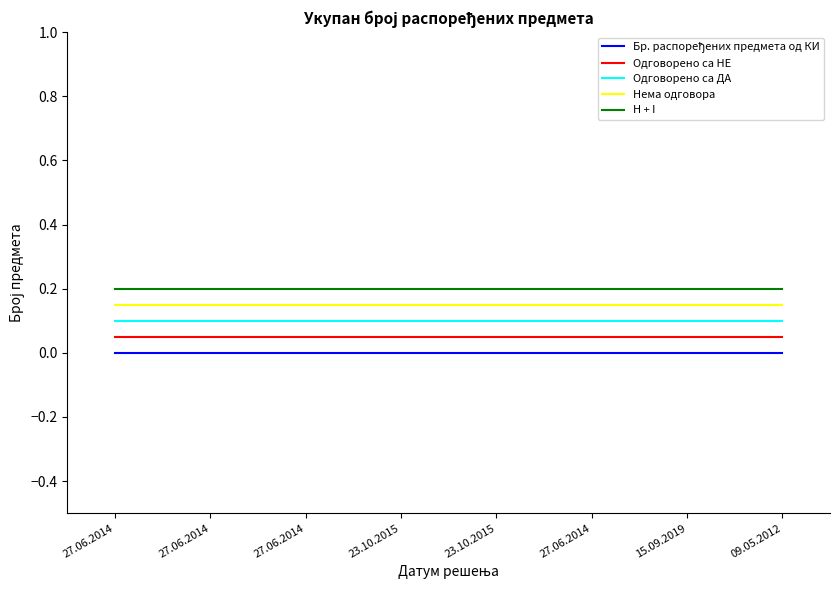

True or false: Одговорено са НЕ and Одговорено са ДА intersect in this chart.

False